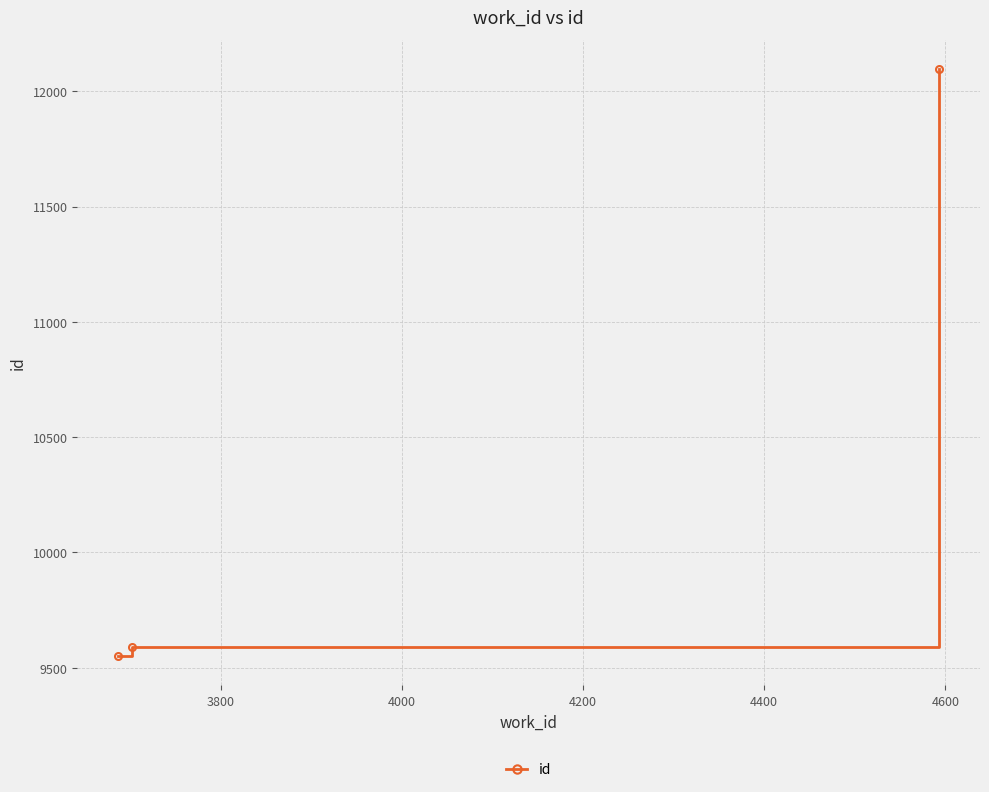

What is the sum of all values?

31239